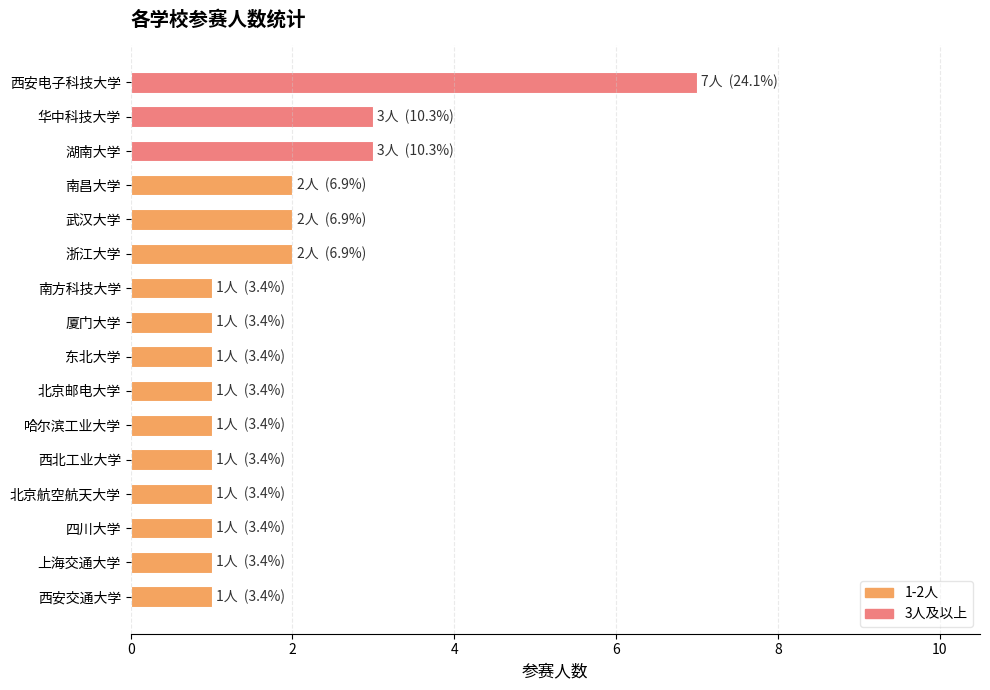

The chart shows a value of 1 at 上海交通大学. True or false?

True